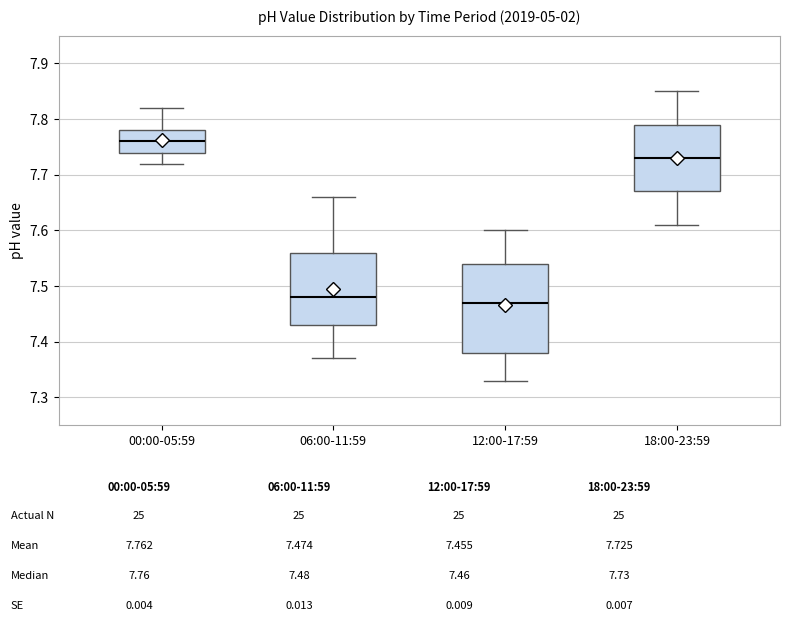

Reading left to right, read every box against the y-axis: the position of its median line, the range the box covers, and the ends of its whiskers. The values are not printed on the chart, so give them approximately, as read against the axis.

00:00-05:59: median 7.76, box 7.74 to 7.78, whiskers 7.72 to 7.82
06:00-11:59: median 7.48, box 7.43 to 7.56, whiskers 7.37 to 7.66
12:00-17:59: median 7.47, box 7.38 to 7.54, whiskers 7.33 to 7.60
18:00-23:59: median 7.73, box 7.67 to 7.79, whiskers 7.61 to 7.85